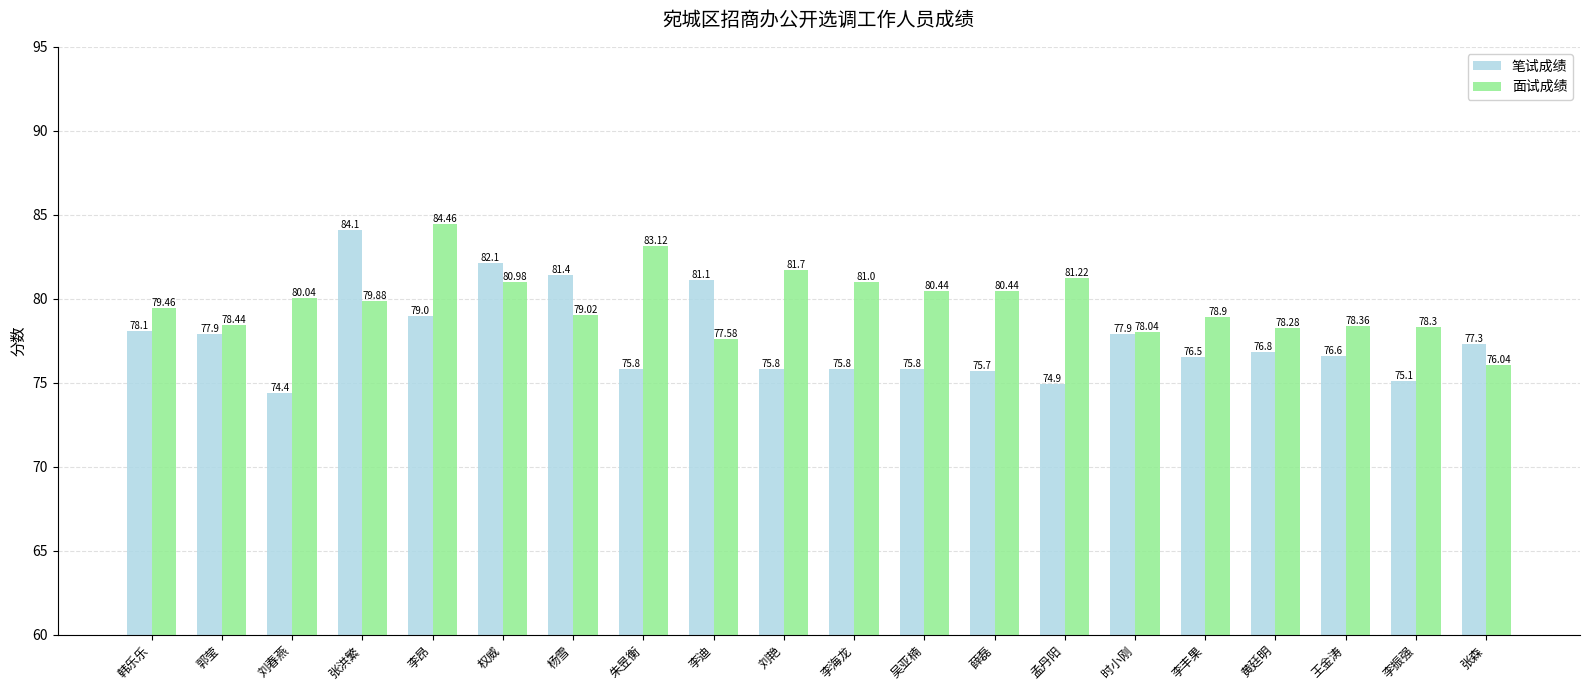

Reading left to right, transcribe all the data shown in this chart.

笔试成绩: 78.1	77.9	74.4	84.1	79.0	82.1	81.4	75.8	81.1	75.8	75.8	75.8	75.7	74.9	77.9	76.5	76.8	76.6	75.1	77.3
面试成绩: 79.5	78.4	80.0	79.9	84.5	81.0	79.0	83.1	77.6	81.7	81.0	80.4	80.4	81.2	78.0	78.9	78.3	78.4	78.3	76.0